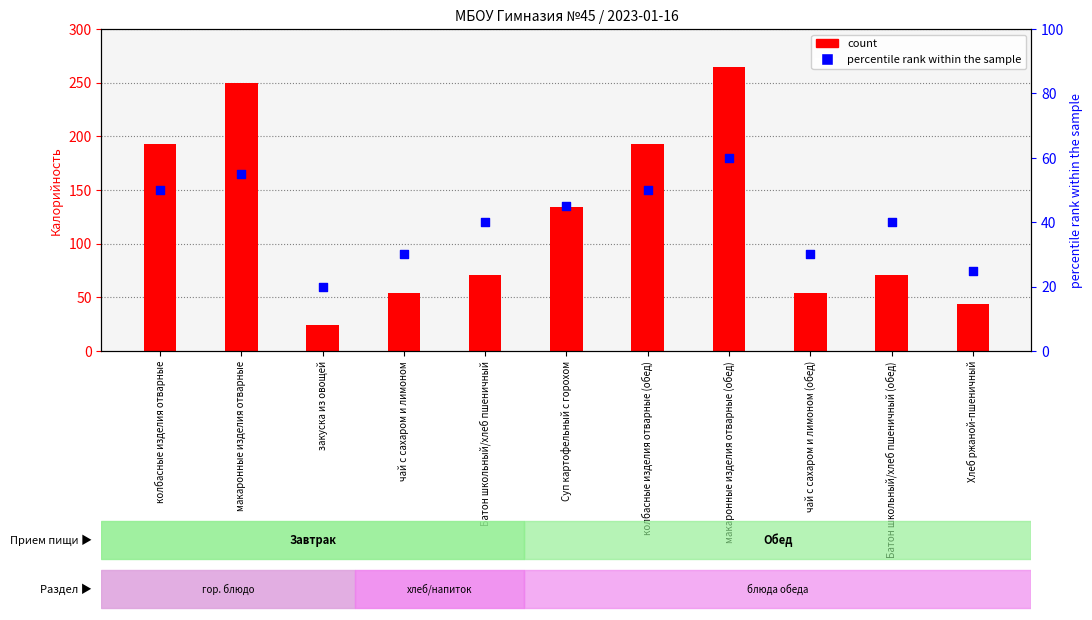

Between закуска из овощей and Батон школьный/хлеб пшеничный, which is larger?

Батон школьный/хлеб пшеничный